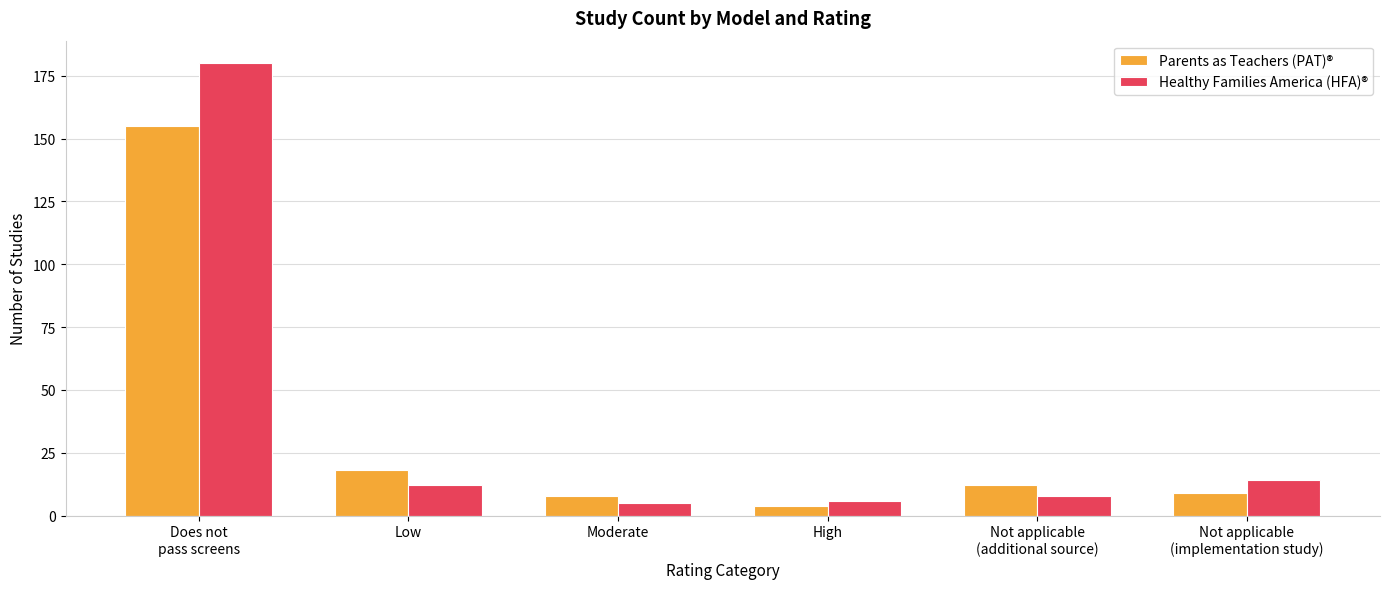

Which series has the largest total across all categories?

Healthy Families America (HFA)®